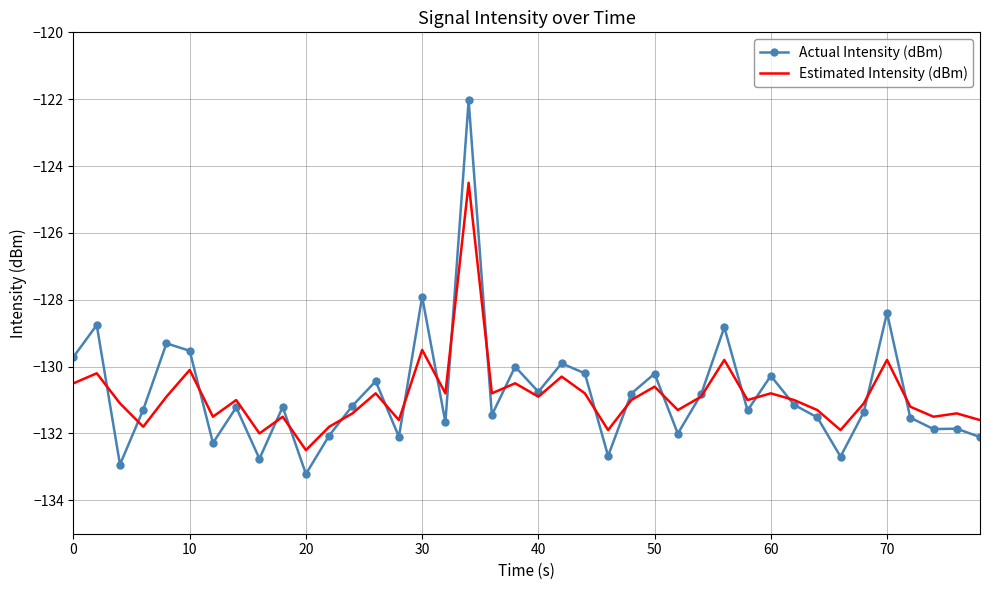

What is the minimum value for Actual Intensity (dBm)?

-133.2